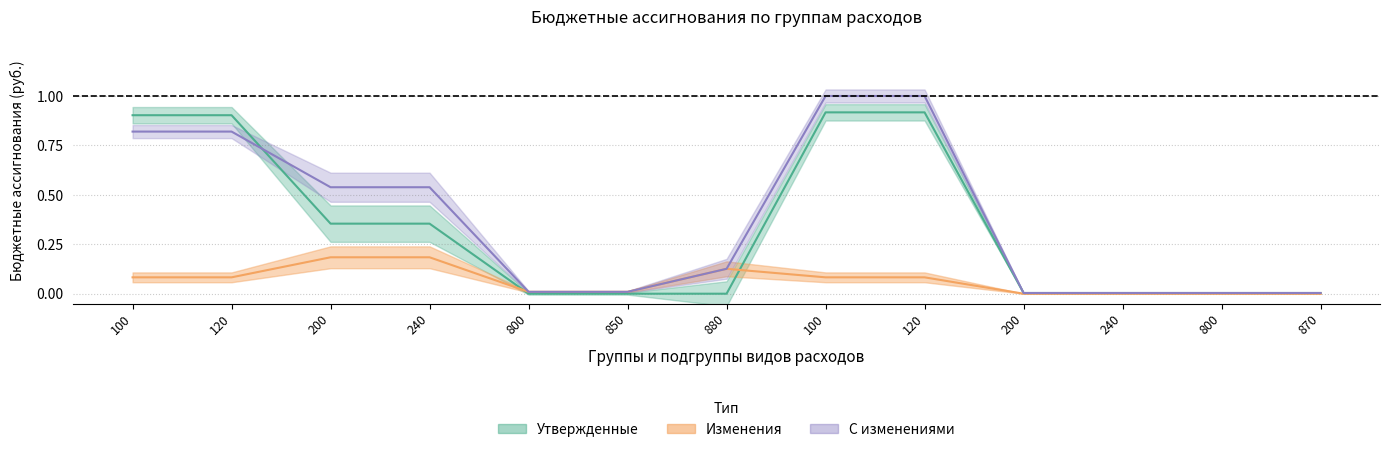

Between 240 and 880, which series saw the biggest shift?

С изменениями